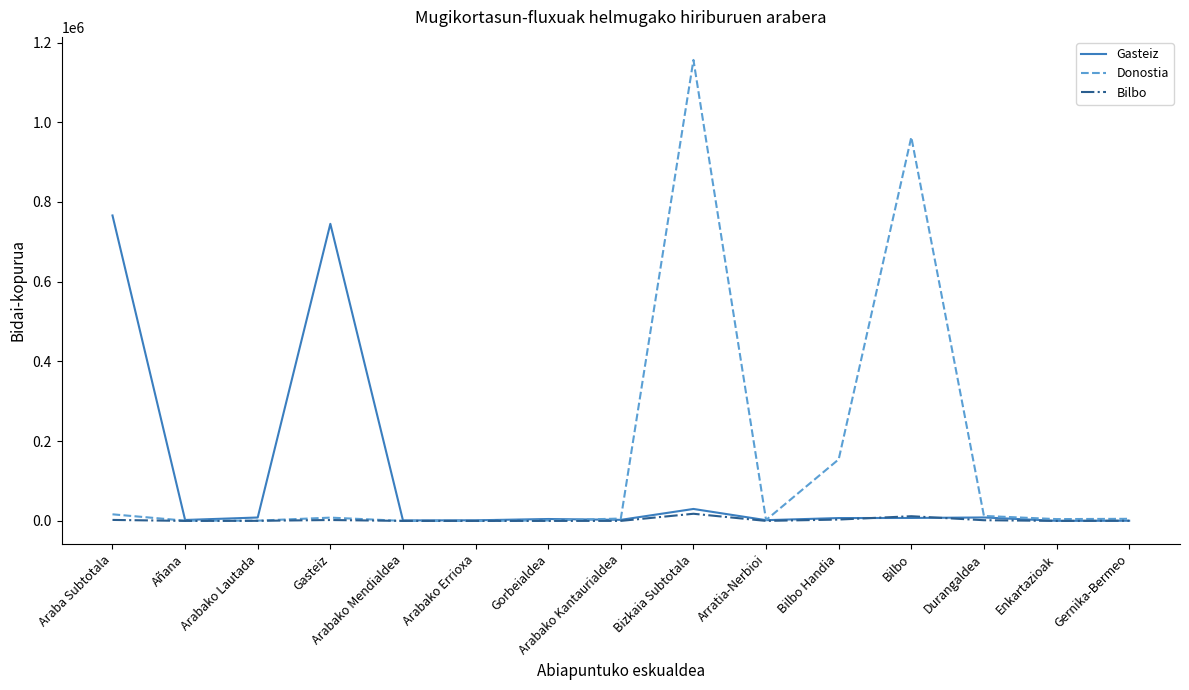

At which label is Donostia closest to 578135?

Bilbo